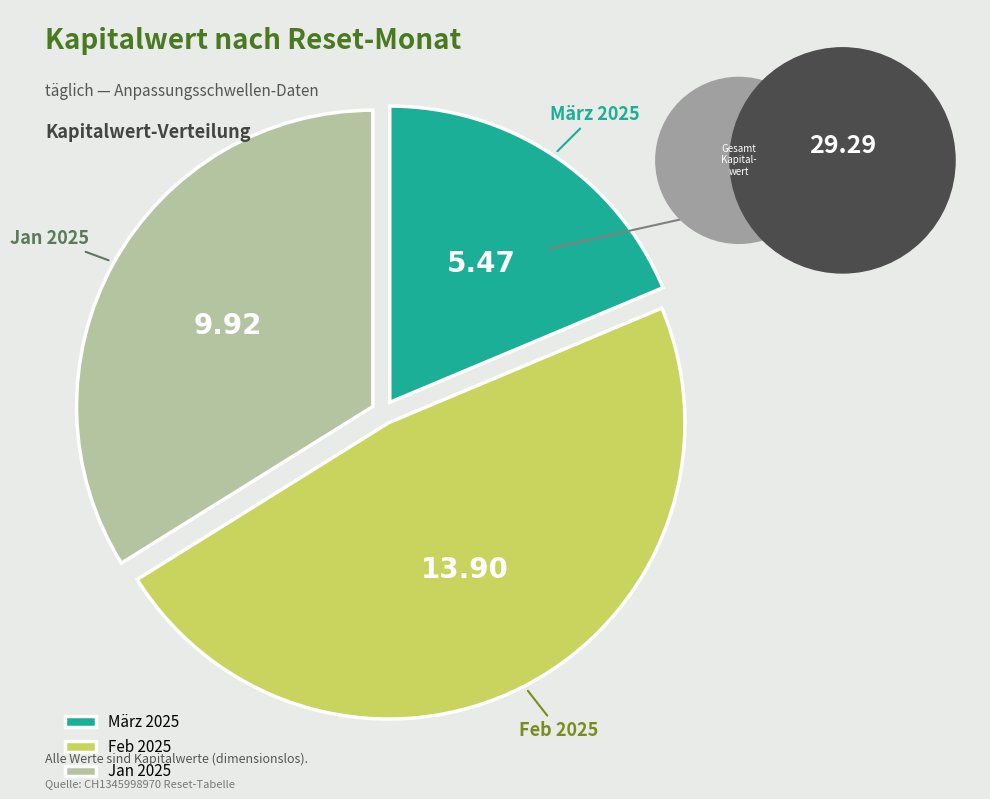

Between März 2025 and Jan 2025, which is larger?

Jan 2025